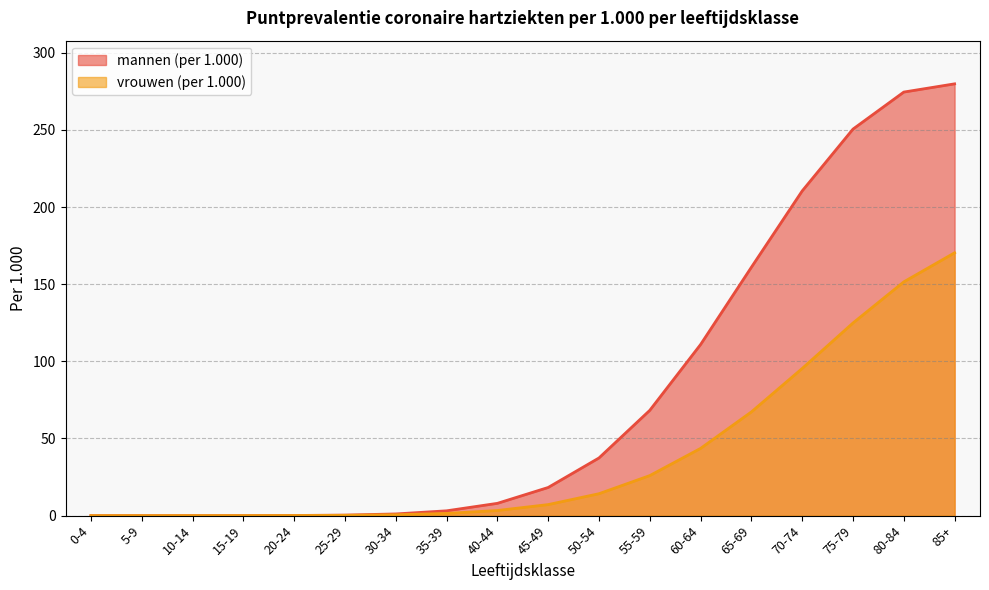

Where does the mannen (per 1.000) series first go above 18?

45-49